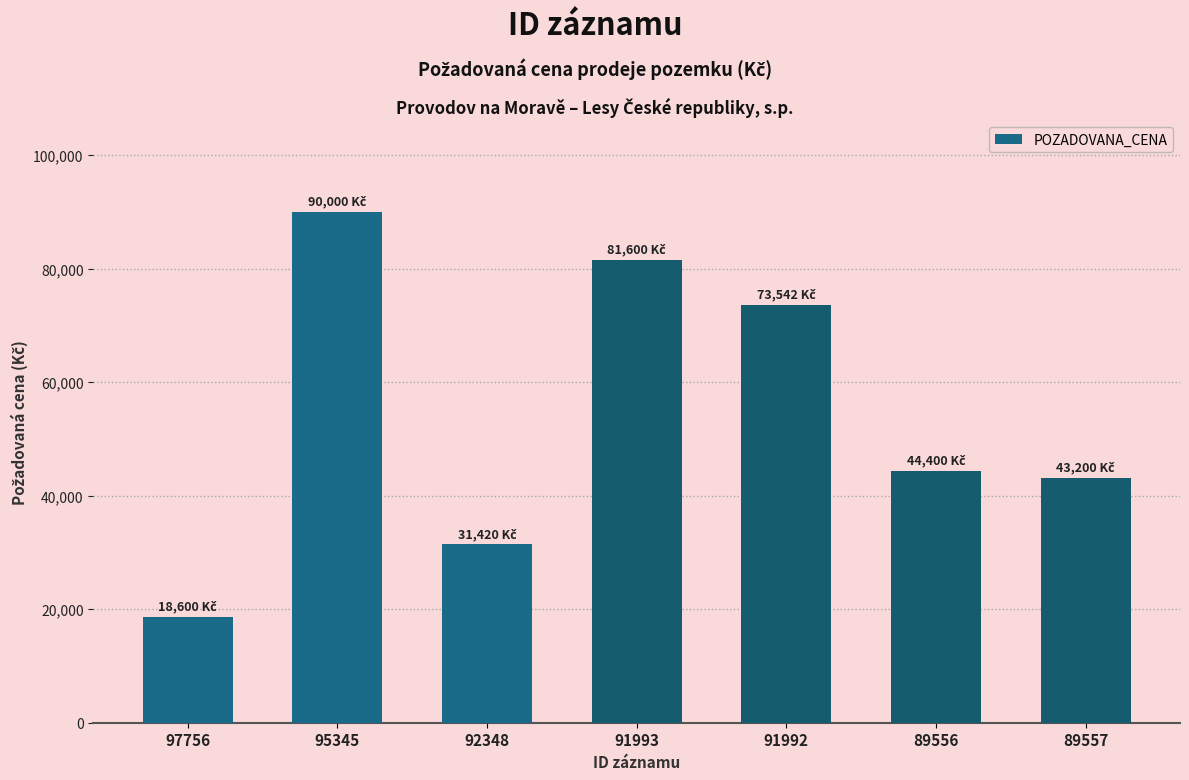

What is the difference between the maximum and minimum values?

71400